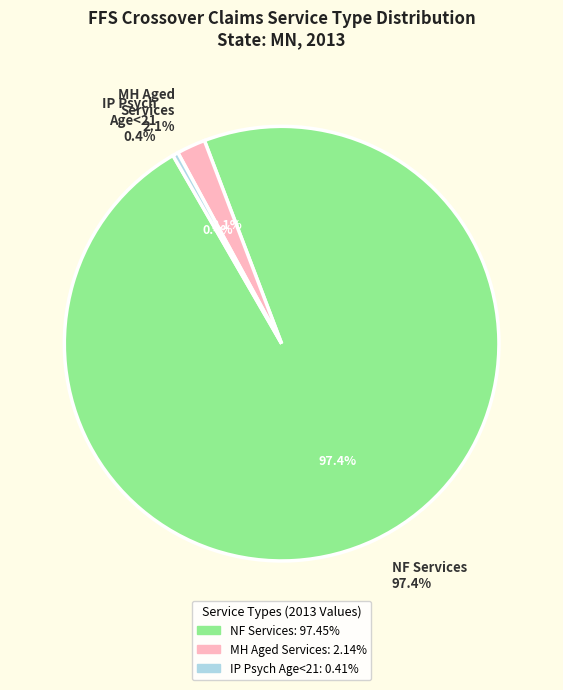

Is the sum of IP Psych Age<21 and MH Aged Services greater than half?

No